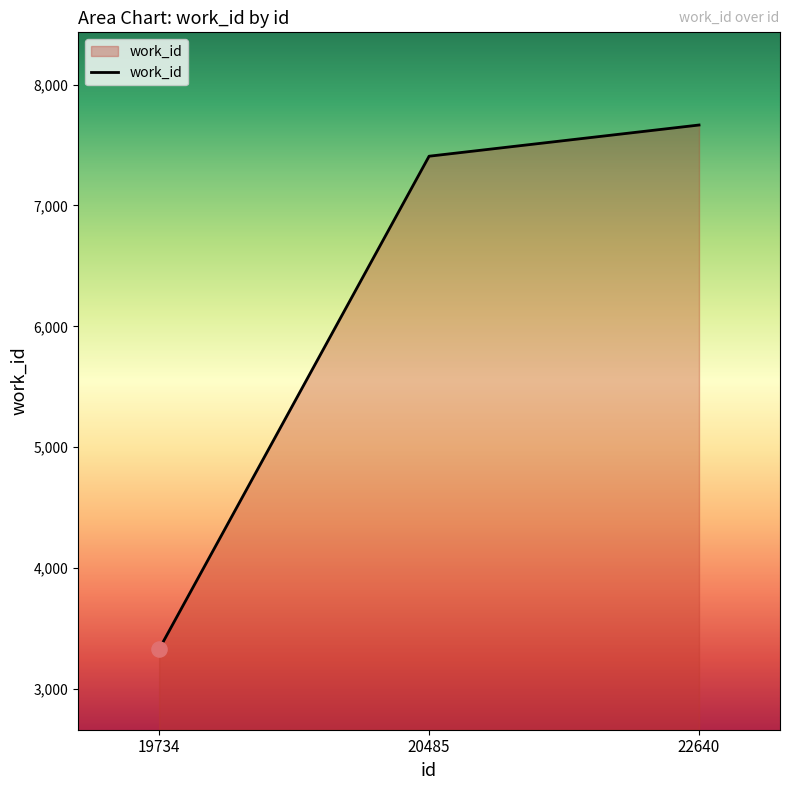

What is the change in value from 19734 to 22640?

+4335